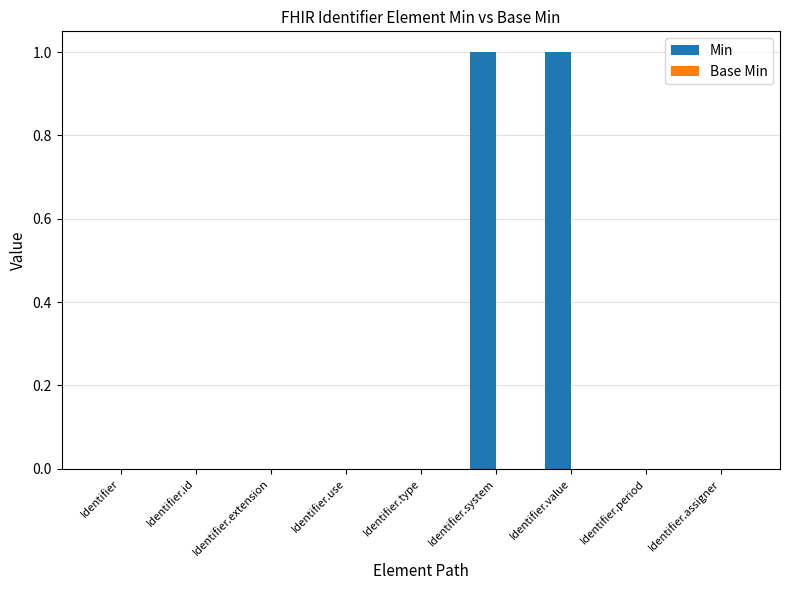

Reading left to right, extract all data points from this chart.

Identifier=0	Identifier.id=0	Identifier.extension=0	Identifier.use=0	Identifier.type=0	Identifier.system=1	Identifier.value=1	Identifier.period=0	Identifier.assigner=0